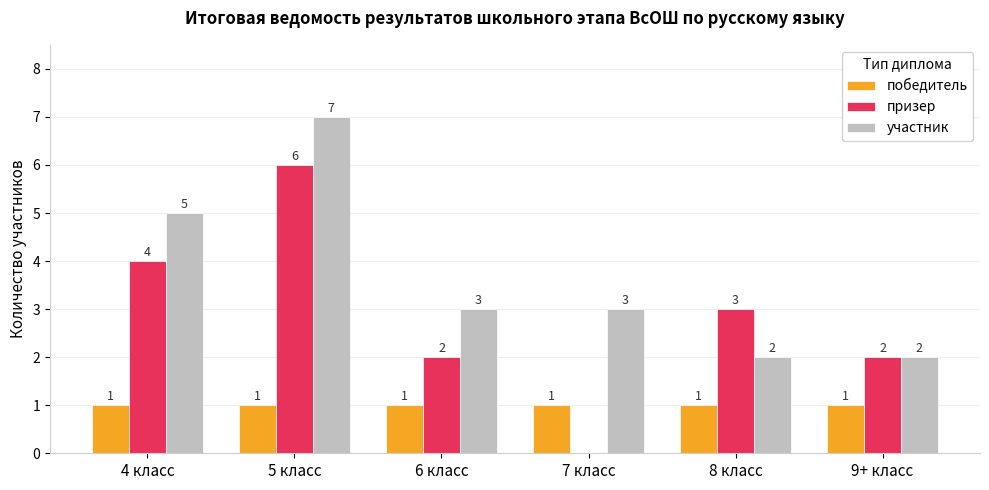

At which category is the sum across all series the highest?

5 класс